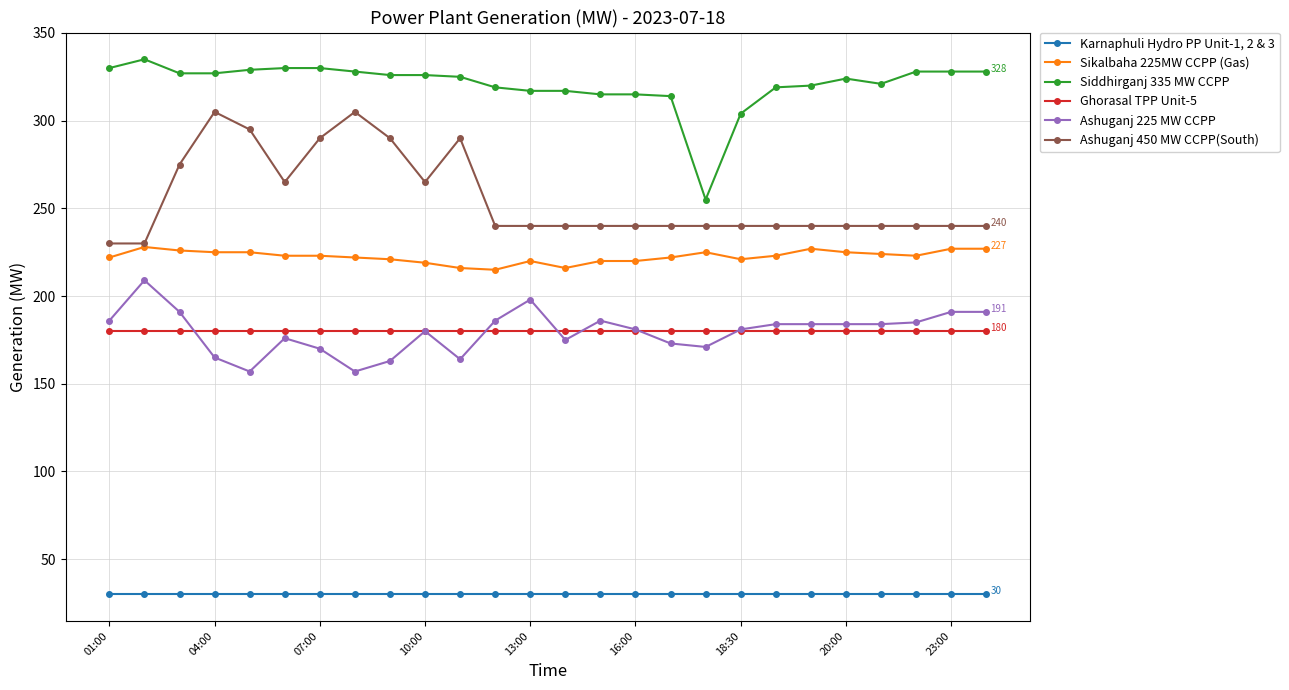

True or false: Siddhirganj 335 MW CCPP has more than 1 interior local peaks.

True